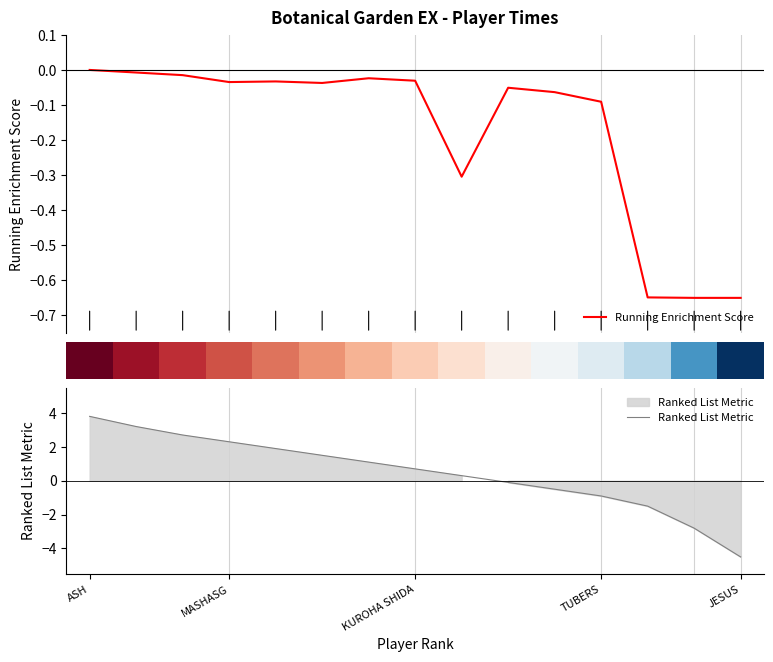

The value of Running Enrichment Score at 10 is -0.1. True or false?

True